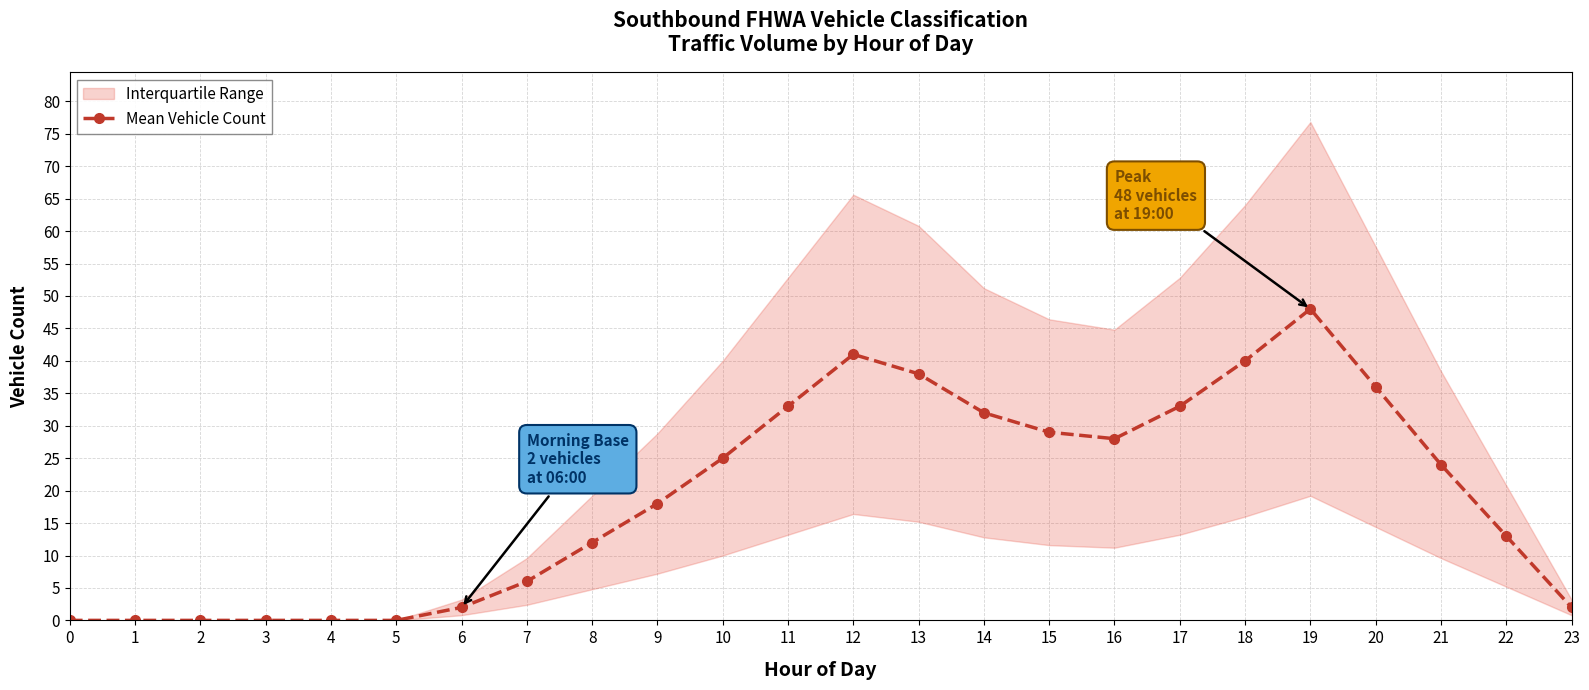

How many points are higher than both their immediate neighbors (excluding endpoints)?

2